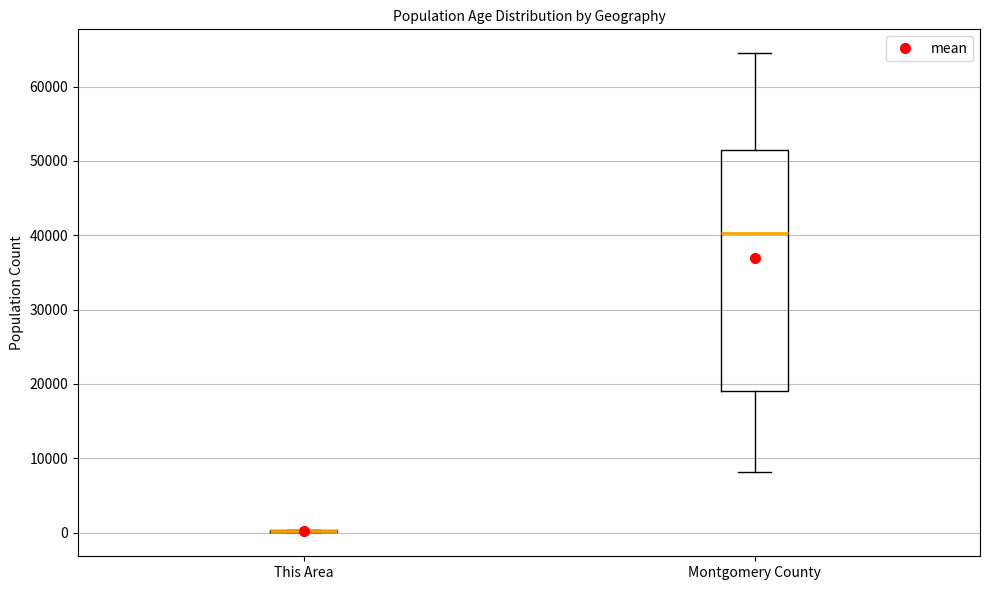

Reading left to right, transcribe this box plot: for each box, give where its median line is, the range the box spans, and where its two whiskers end, as read against the y-axis. The values are not printed on the chart, so give them approximately, as read against the axis.

This Area: box collapsed to a line at 0, whiskers 0 to 0
Montgomery County: median 40000, box 19000 to 51000, whiskers 8000 to 64000